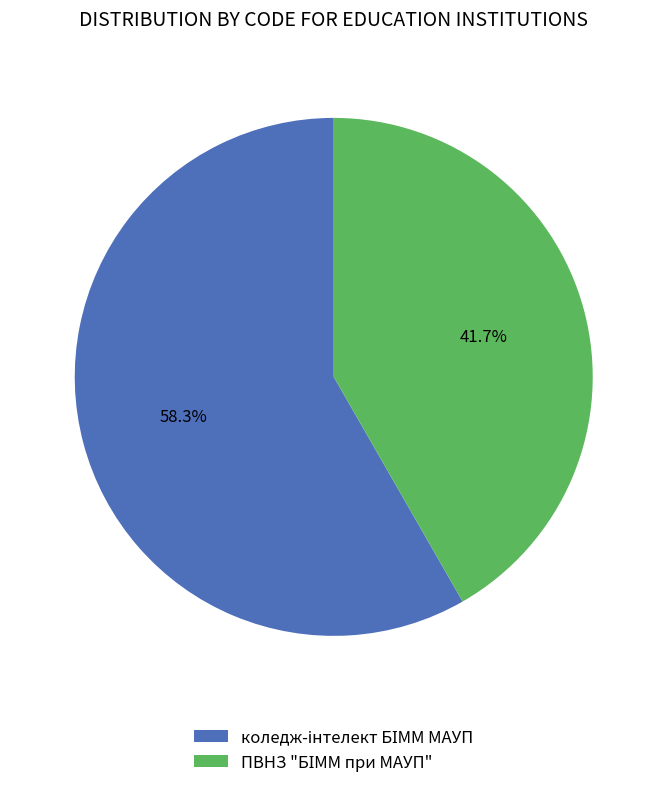

Is there any slice that represents more than half of the pie?

Yes